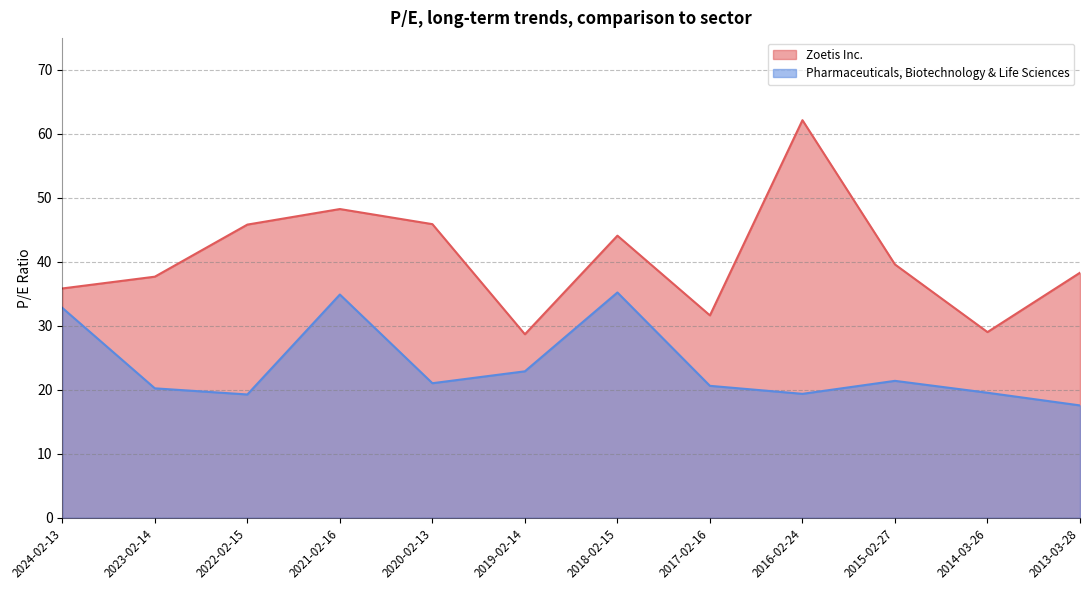

Which series changed the most between 2023-02-14 and 2015-02-27?

Zoetis Inc.